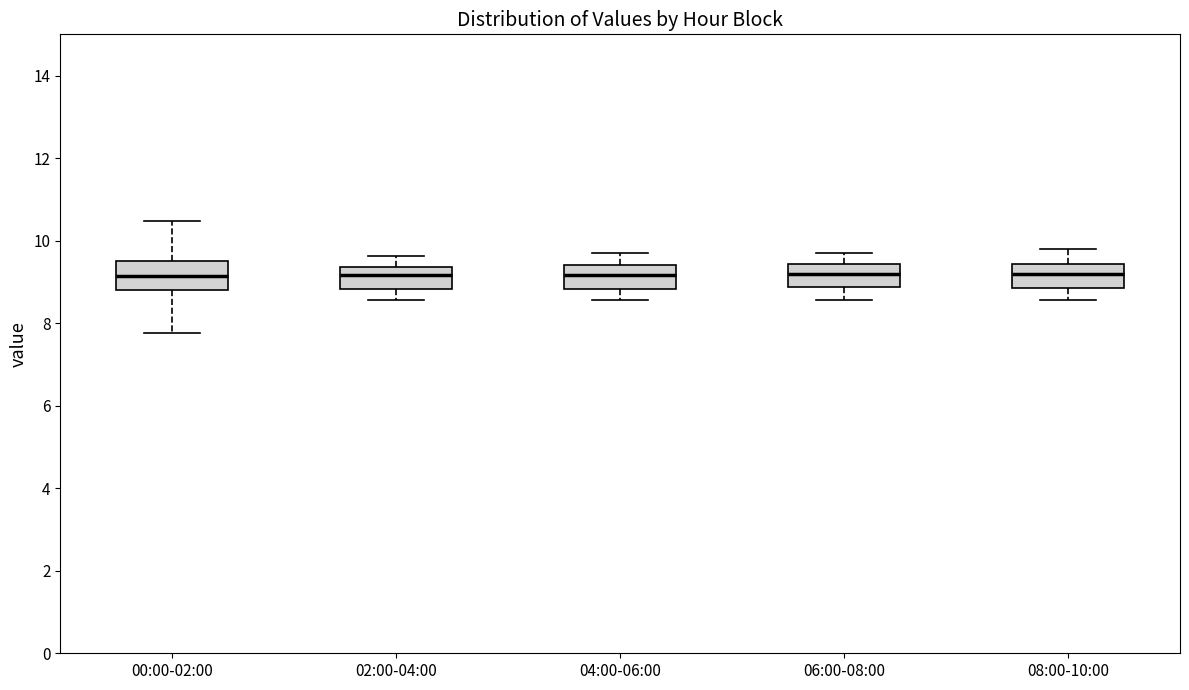

Where is the lower edge of the box for 08:00-10:00 on the y-axis? The values are not printed on the chart, so give them approximately, as read against the axis.

8.8